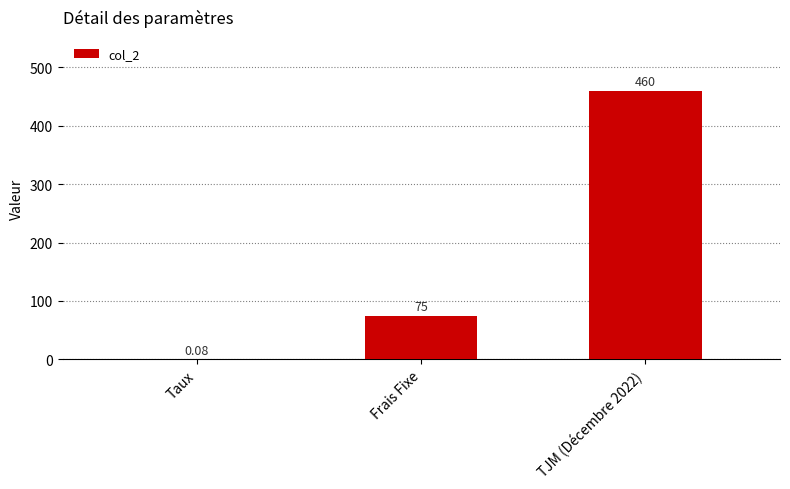

How many distinct data groups are displayed?

1